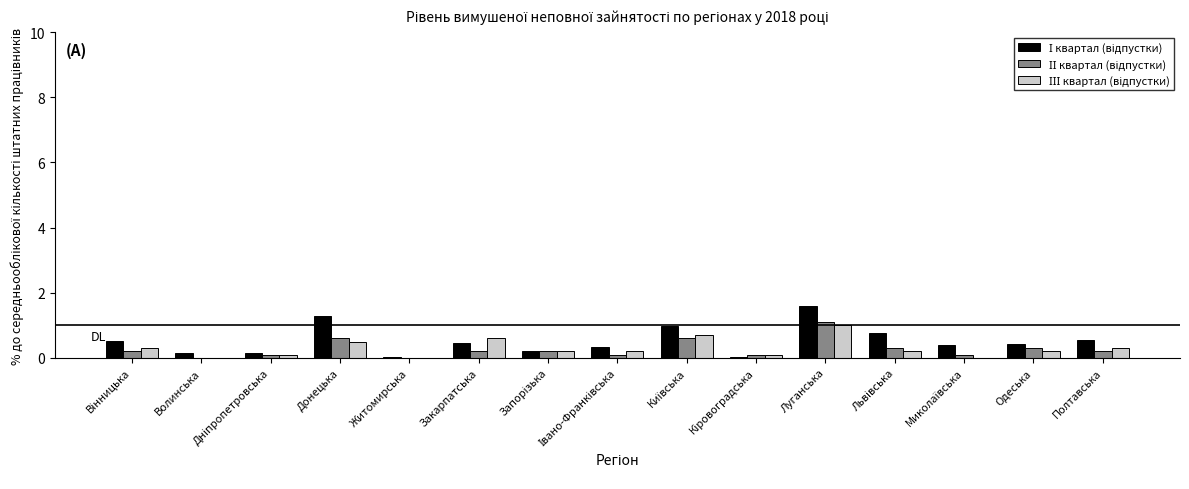

What is the greatest value displayed?

1.6